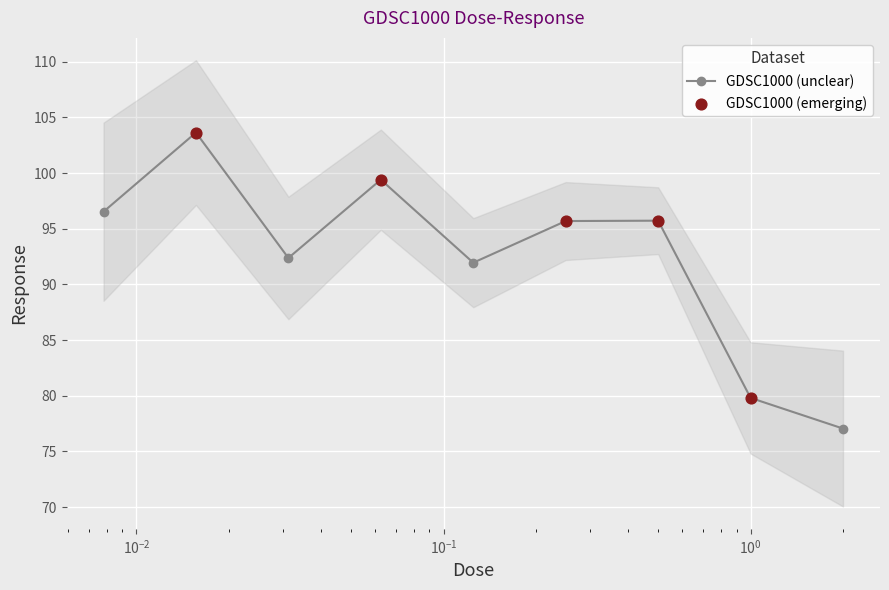

Which has a higher value, 0.125 or 0.03125?

0.03125